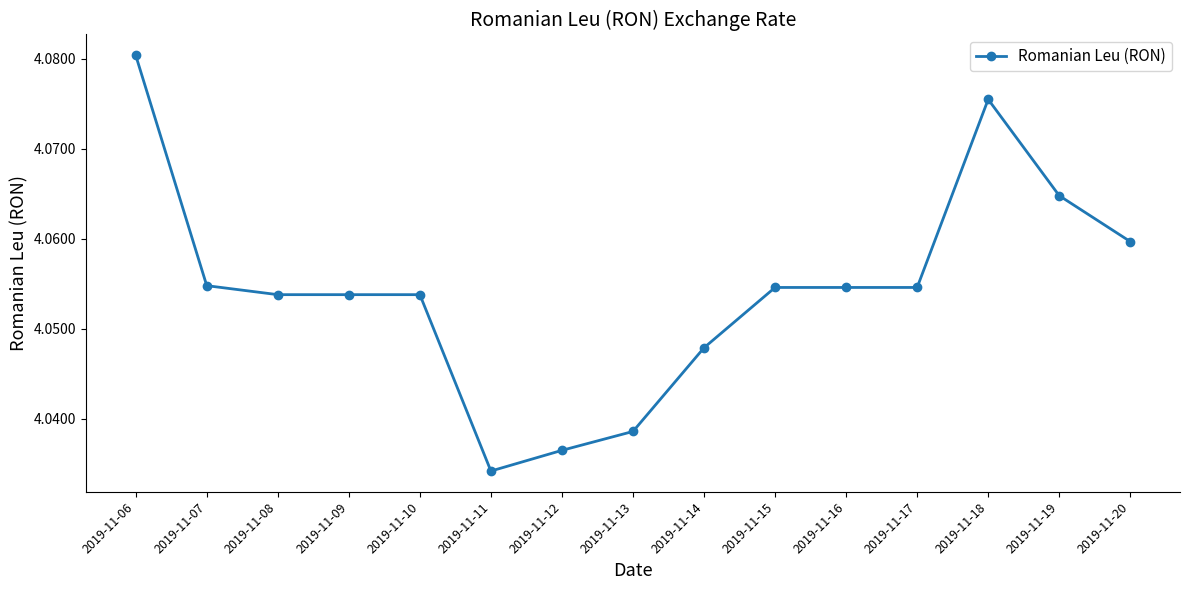

Which label corresponds to the smallest value in the chart?

2019-11-11